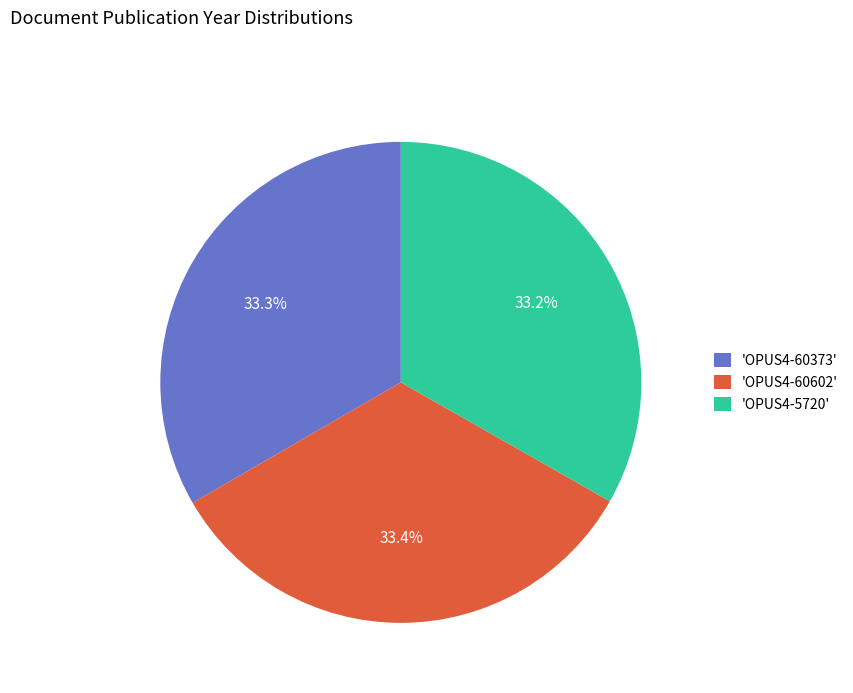

What is the ratio of the value at 'OPUS4-60373' to the value at 'OPUS4-5720'?

1.0